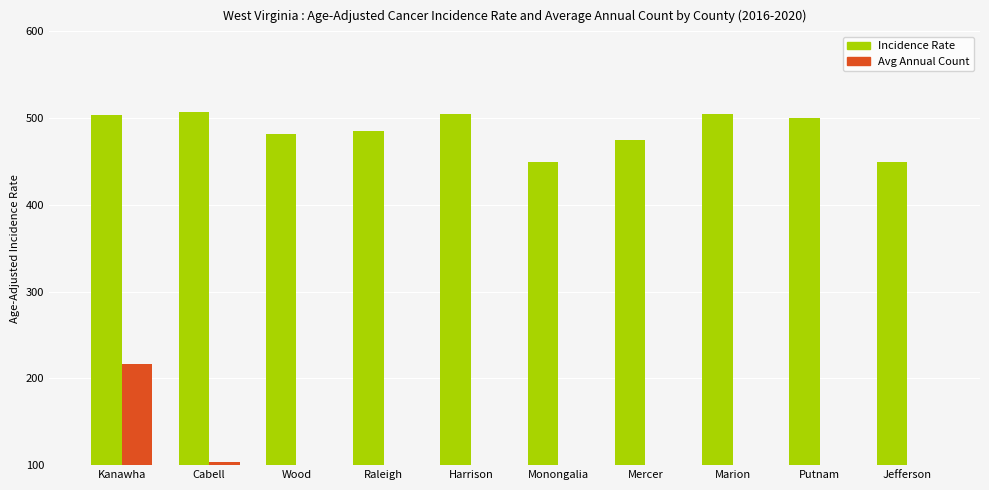

Is it true that Avg Annual Count (÷6) equals 103.3 at Cabell?

True